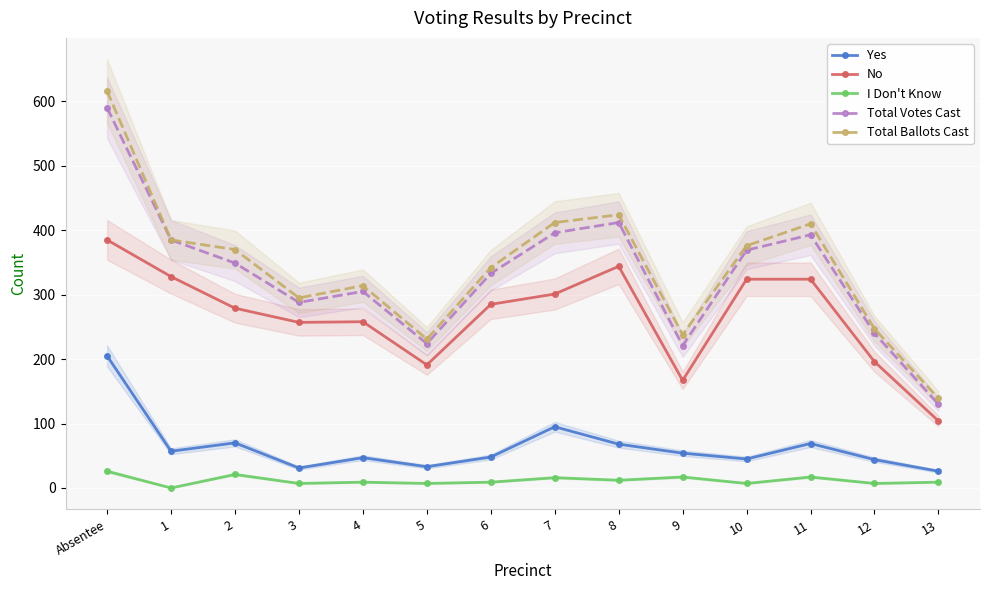

Where is the first local minimum for Total Ballots Cast?

3